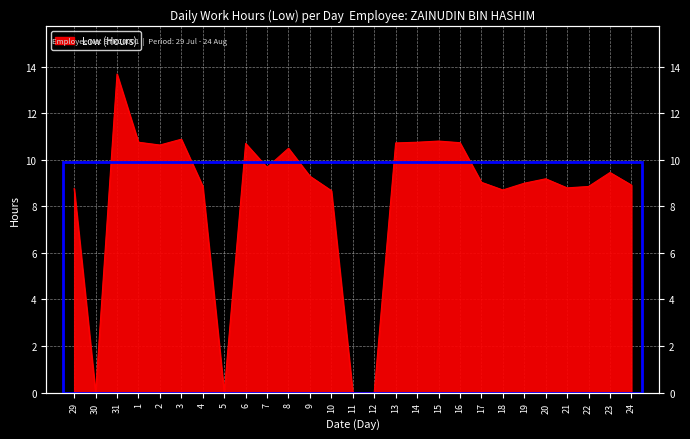

What is the maximum value shown in the chart?

13.7